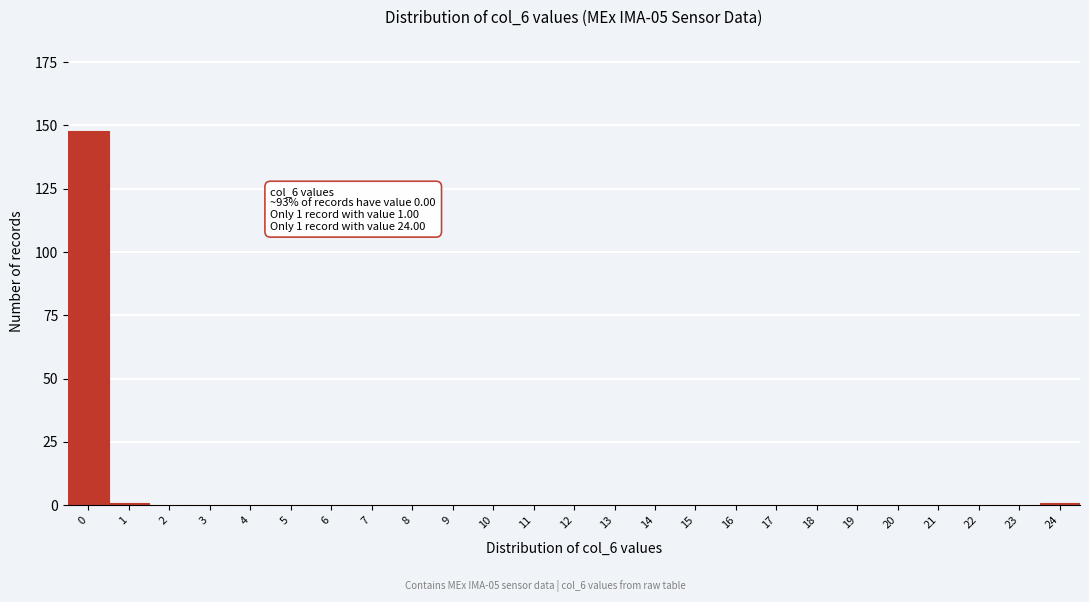

Reading right to left, what are all the values shown in this chart?

24=1	23=0	22=0	21=0	20=0	19=0	18=0	17=0	16=0	15=0	14=0	13=0	12=0	11=0	10=0	9=0	8=0	7=0	6=0	5=0	4=0	3=0	2=0	1=1	0=148